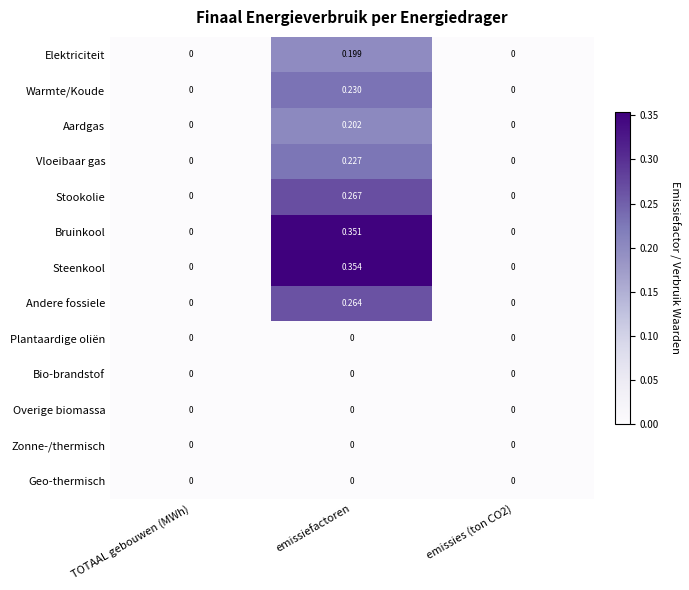

Which category has the highest value across all series?

emissiefactoren